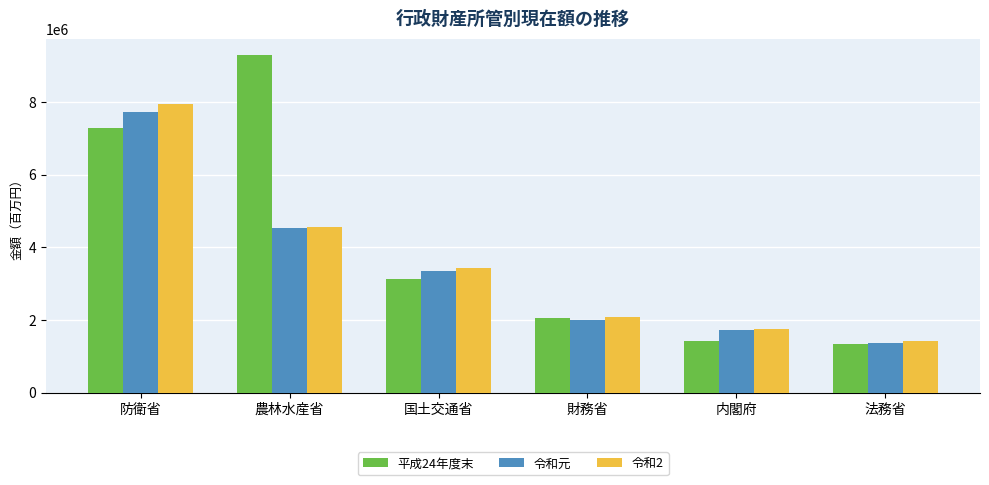

The 令和元 series shows 1993821 at 財務省. True or false?

True